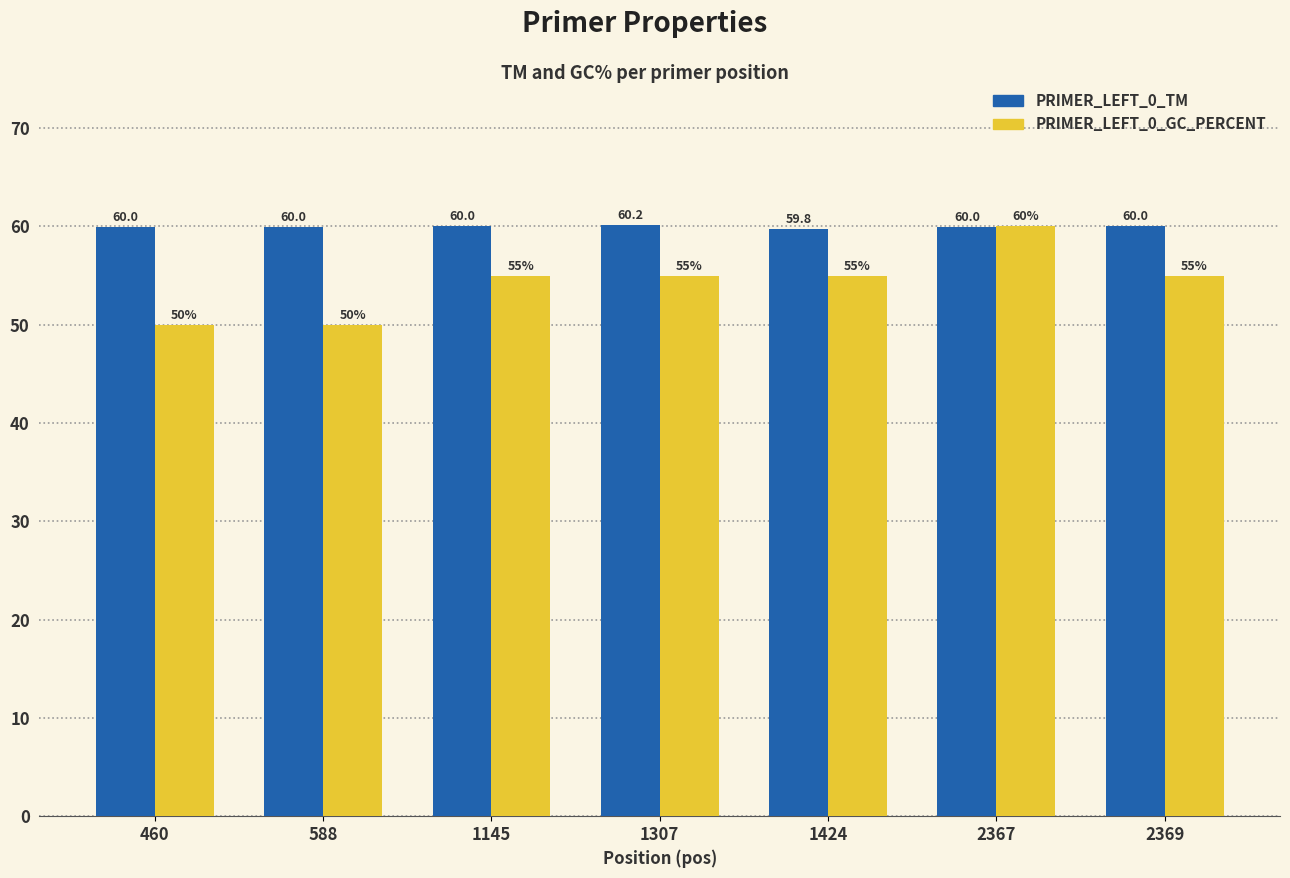

Does the chart contain any negative values?

No